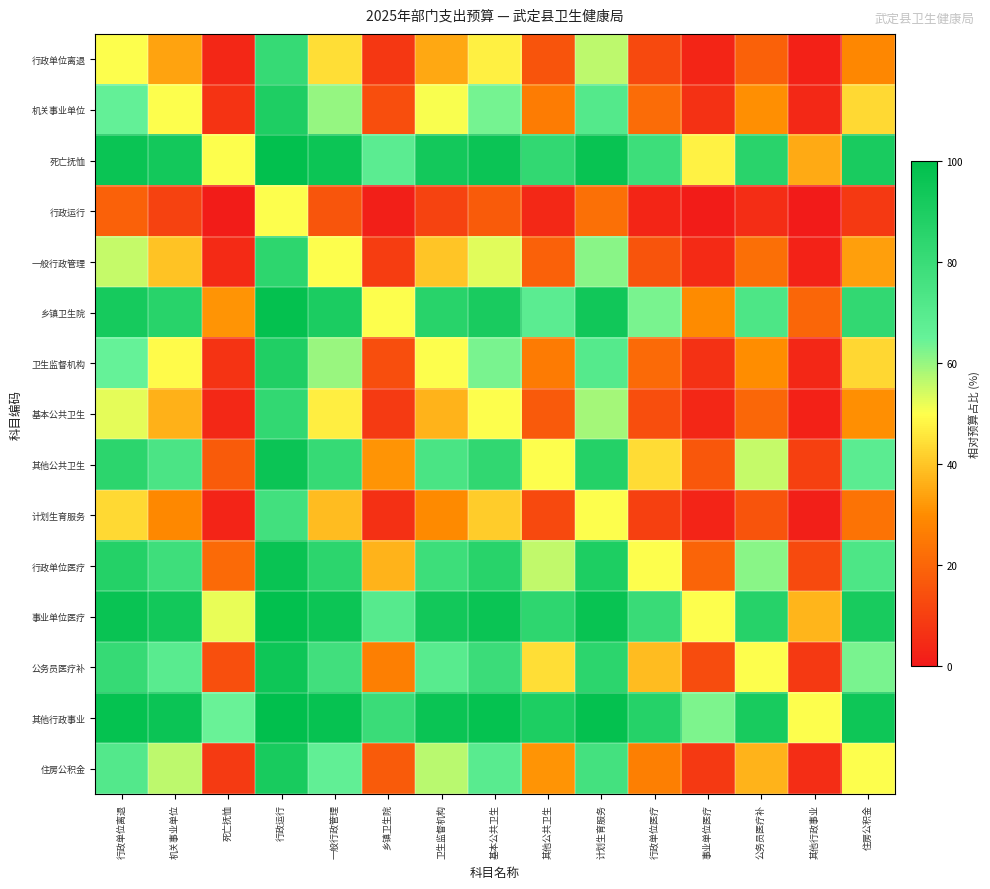

At 卫生监督机构, list the series in order from largest to smallest.

其他行政事业, 事业单位医疗, 死亡抚恤, 乡镇卫生院, 行政单位医疗, 其他公共卫生, 公务员医疗补, 住房公积金, 机关事业单位, 卫生监督机构, 一般行政管理, 基本公共卫生, 行政单位离退, 计划生育服务, 行政运行